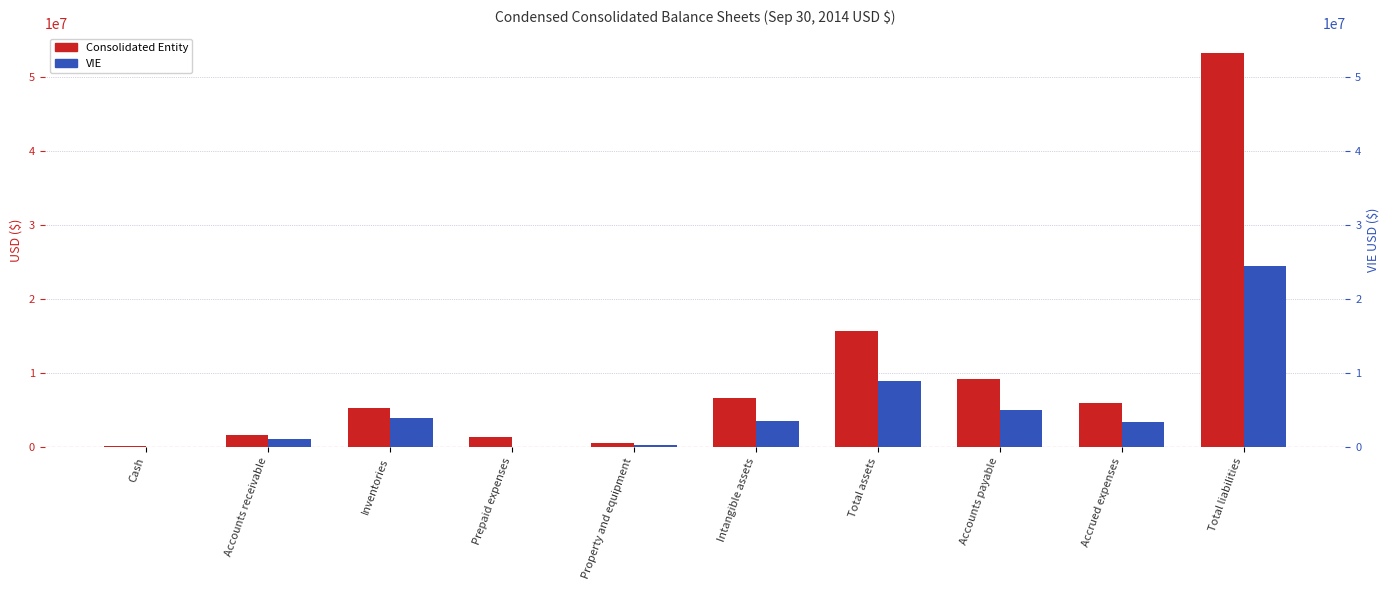

Rank the series by their maximum value, from highest to lowest.

Consolidated Entity, VIE